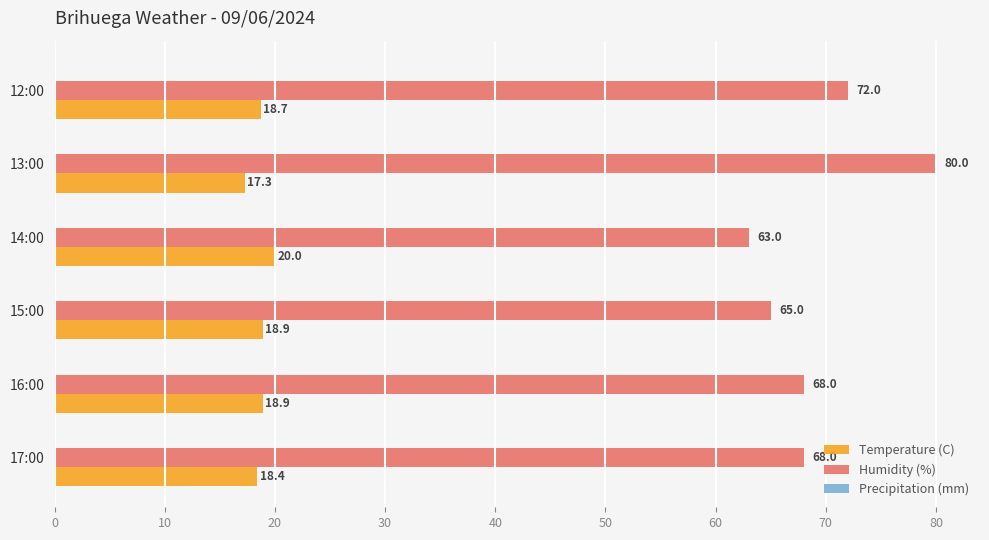

Rank the series by their average value, from highest to lowest.

Humidity (%), Temperature (C)